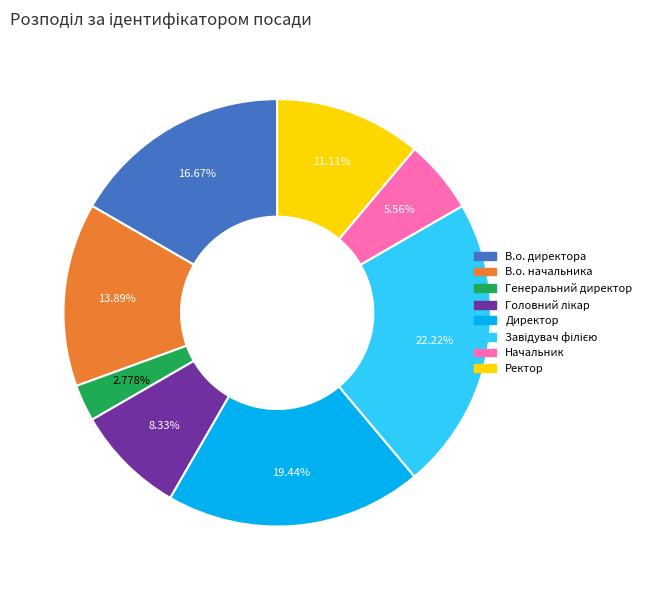

Which slice is the smallest?

Генеральний директор